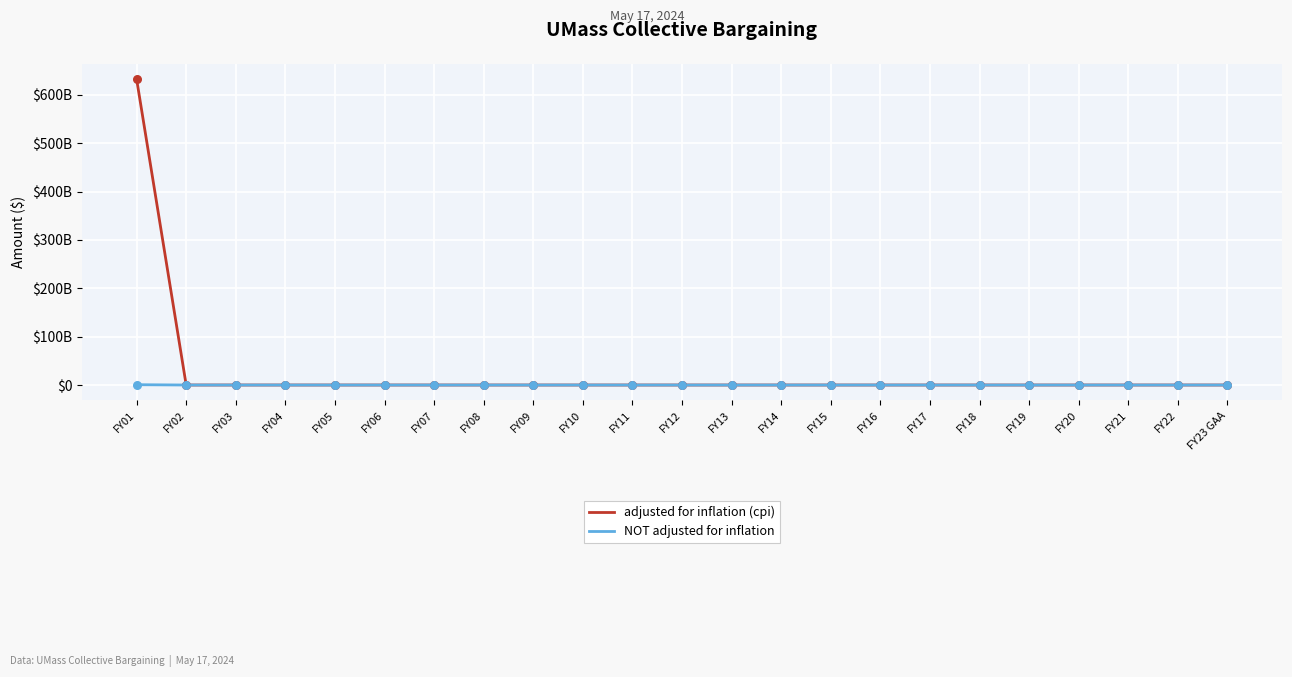

Which series has the largest total across all categories?

adjusted for inflation (cpi)